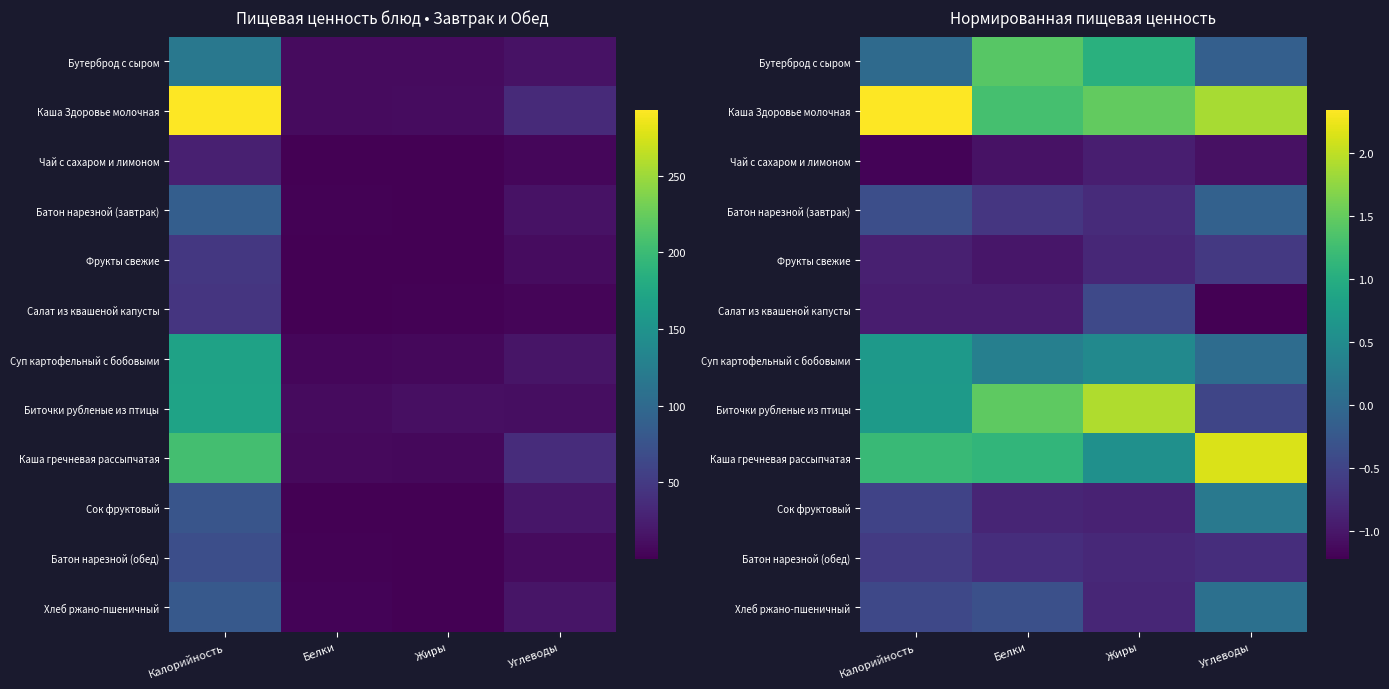

Is it true that Салат из квашеной капусты equals -0.4 at Белки?

False